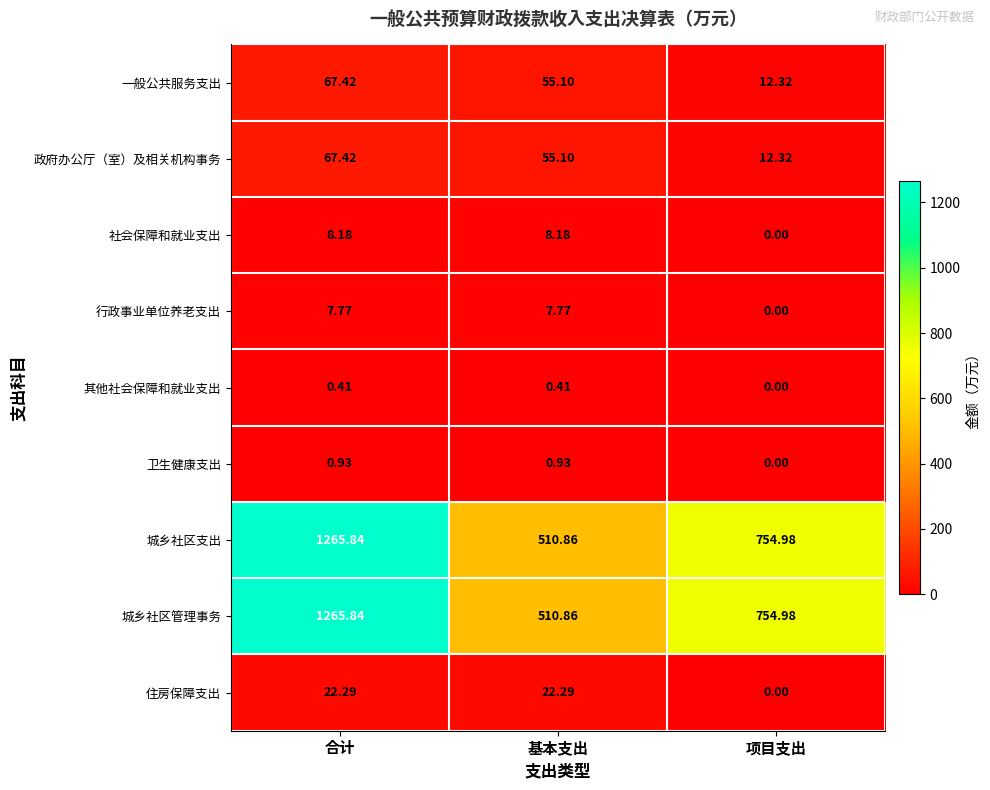

List the labels in order of 城乡社区管理事务 value, largest first.

合计, 项目支出, 基本支出